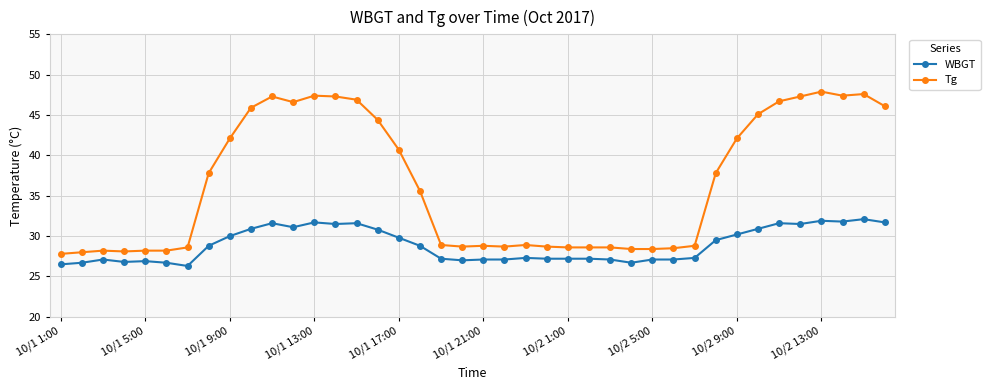

What is the maximum value shown in the chart?

47.9